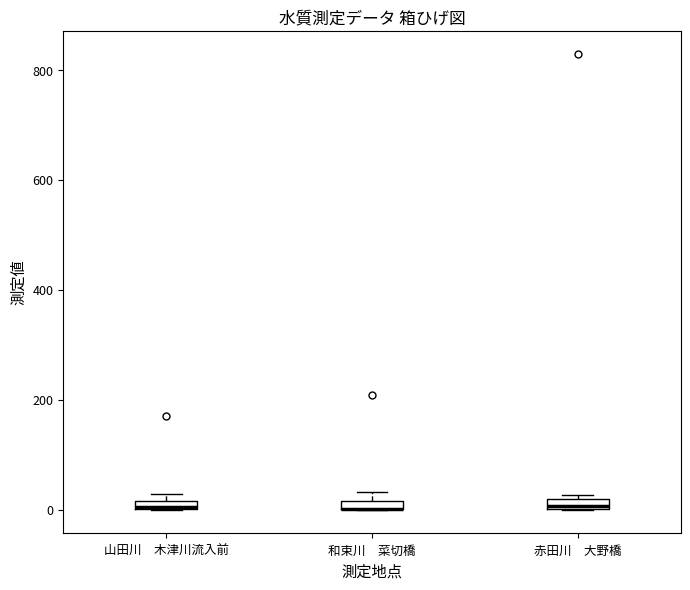

Where is the upper edge of the box for 赤田川 大野橋 on the y-axis? The values are not printed on the chart, so give them approximately, as read against the axis.

20